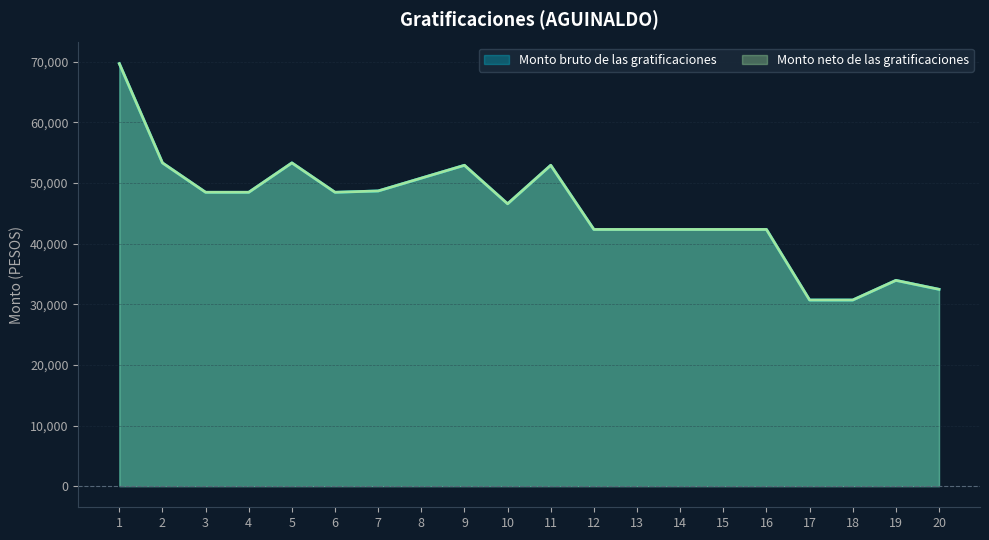

What is the value of the Monto neto de las gratificaciones point at the 3rd from the left?

48454.6